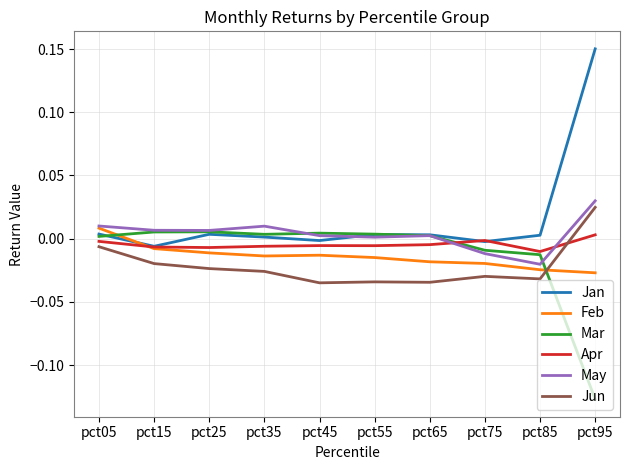

Which category has the highest value across all series?

pct95